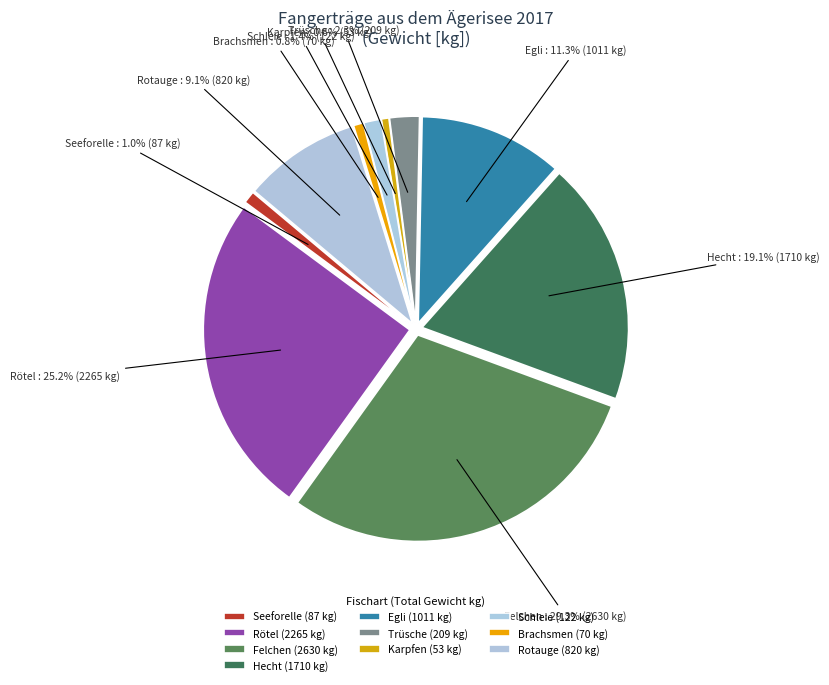

Does Brachsmen represent more than half of the total?

No